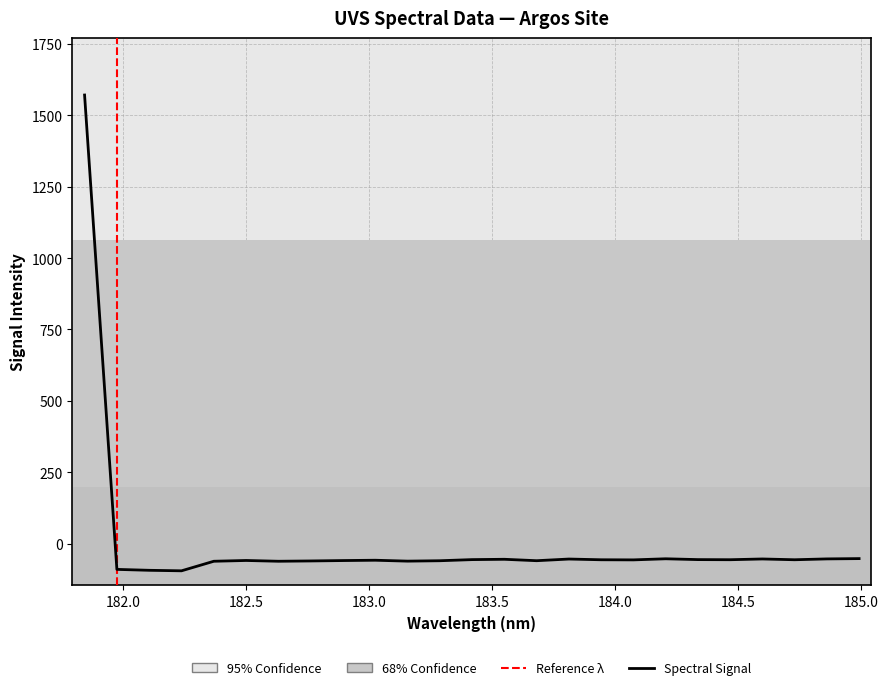

What is the maximum value shown in the chart?

1571.1